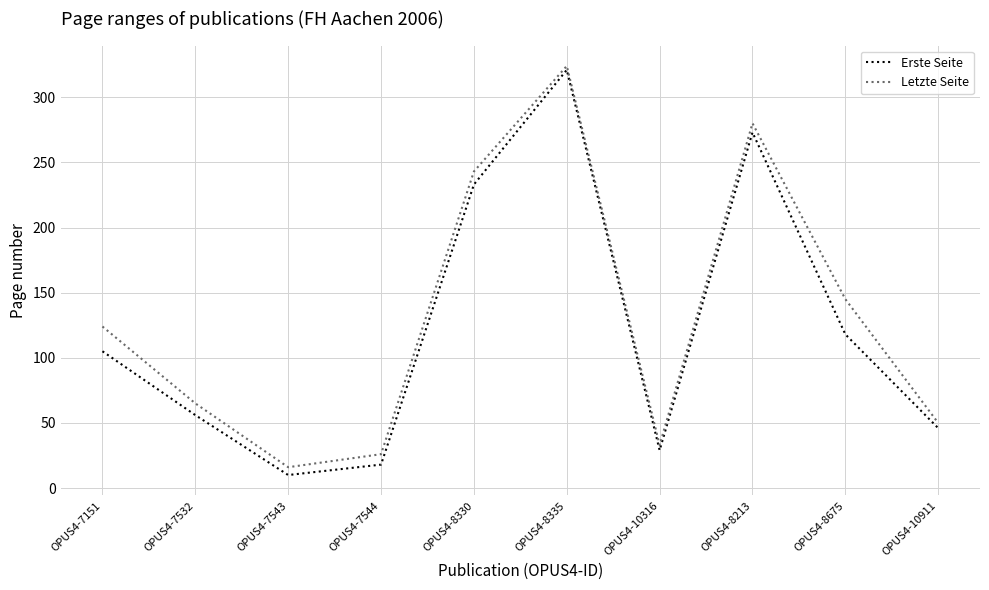

Which category has the lowest value in the Letzte Seite series?

OPUS4-7543